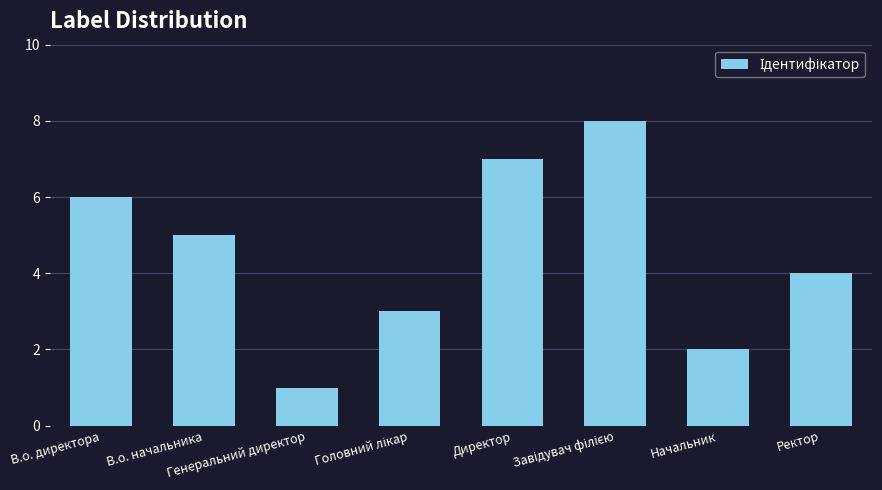

Between В.о. начальника and В.о. директора, which is larger?

В.о. директора